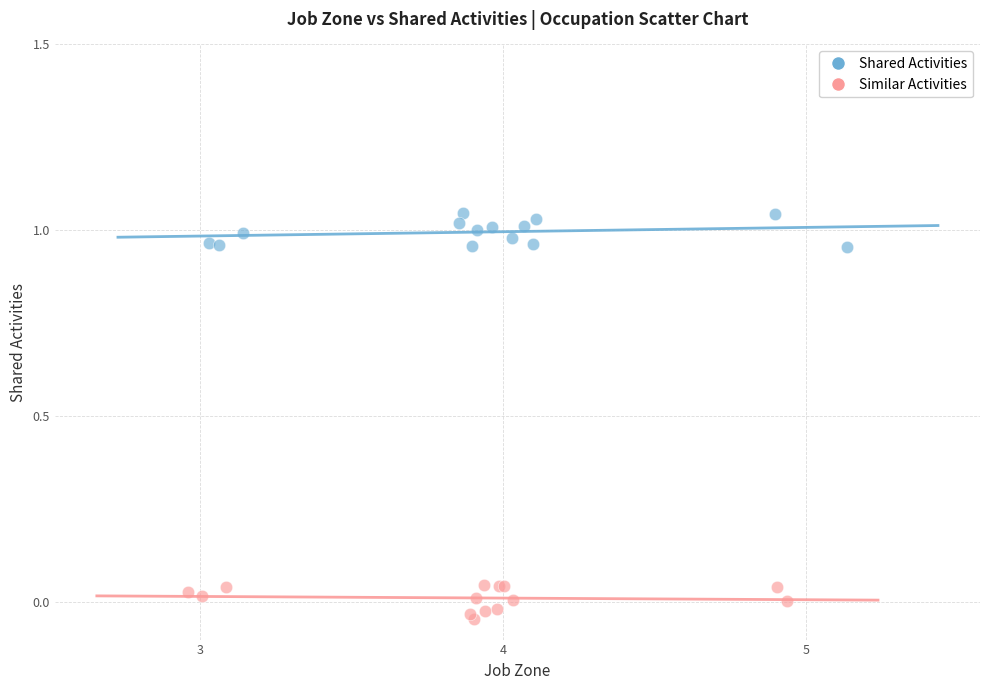

Which series contains the highest Y value?

Shared Activities